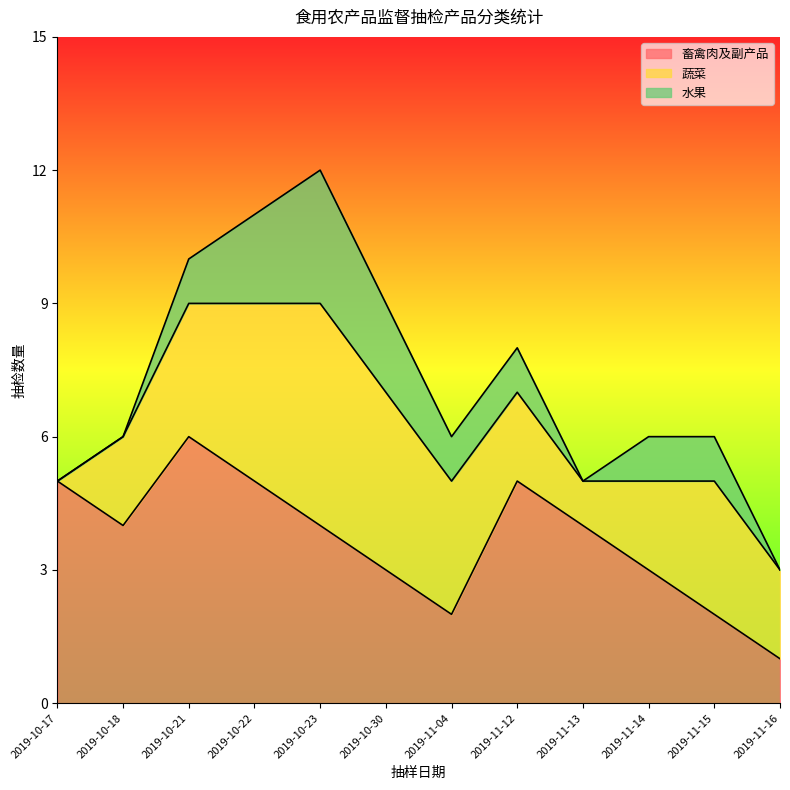

Does the chart display data point markers on the line(s)?

No